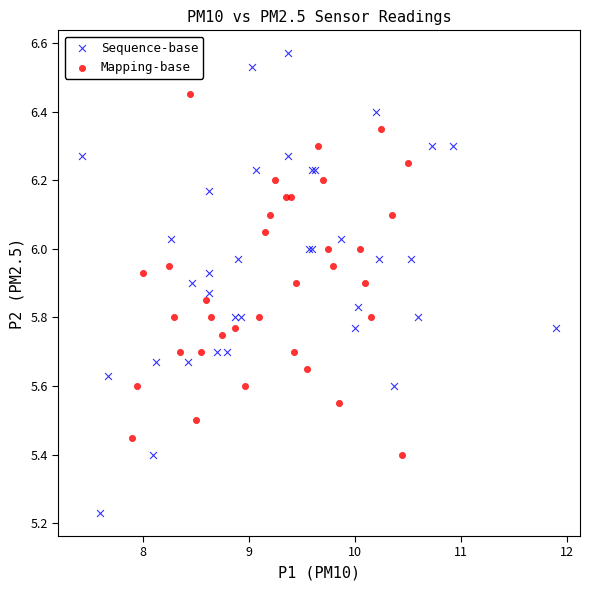

Which series contains the highest Y value?

Sequence-base